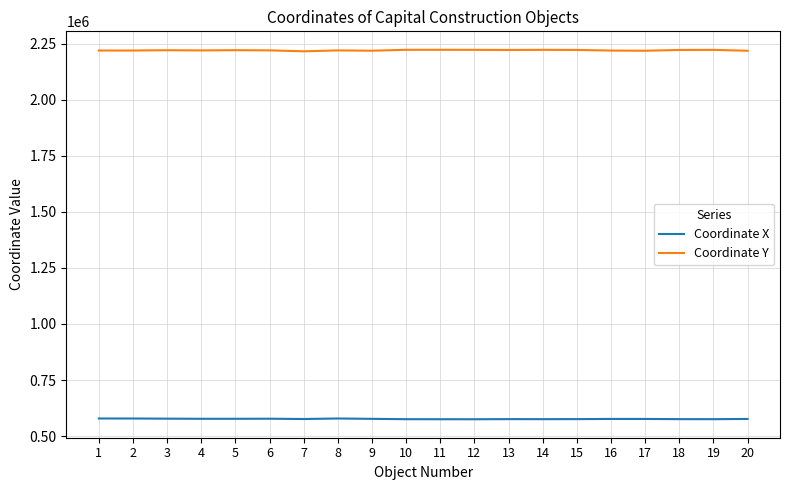

Rank the series by their maximum value, from highest to lowest.

Coordinate Y, Coordinate X